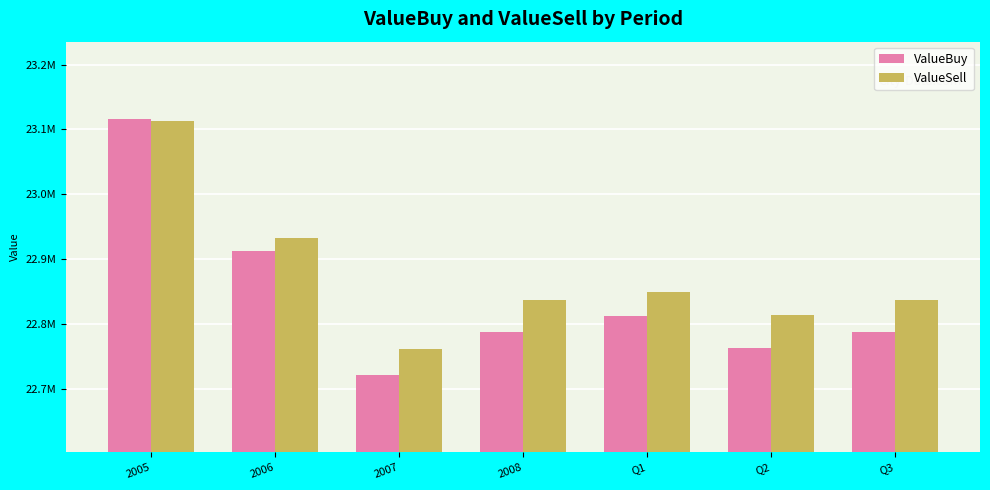

Are the bars grouped side by side (vs. stacked)?

Yes